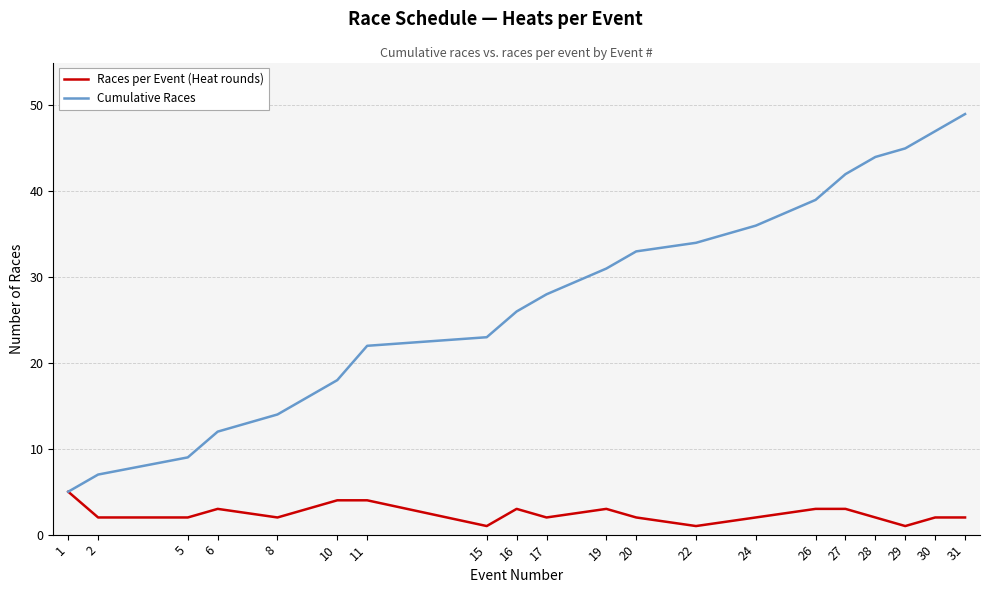

What is the highest value of the Cumulative Races series?

49